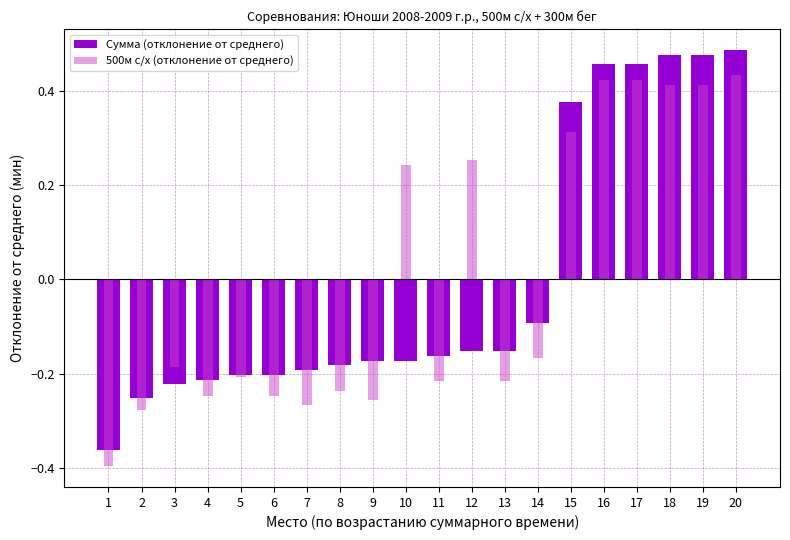

At which category is the sum across all series the highest?

20